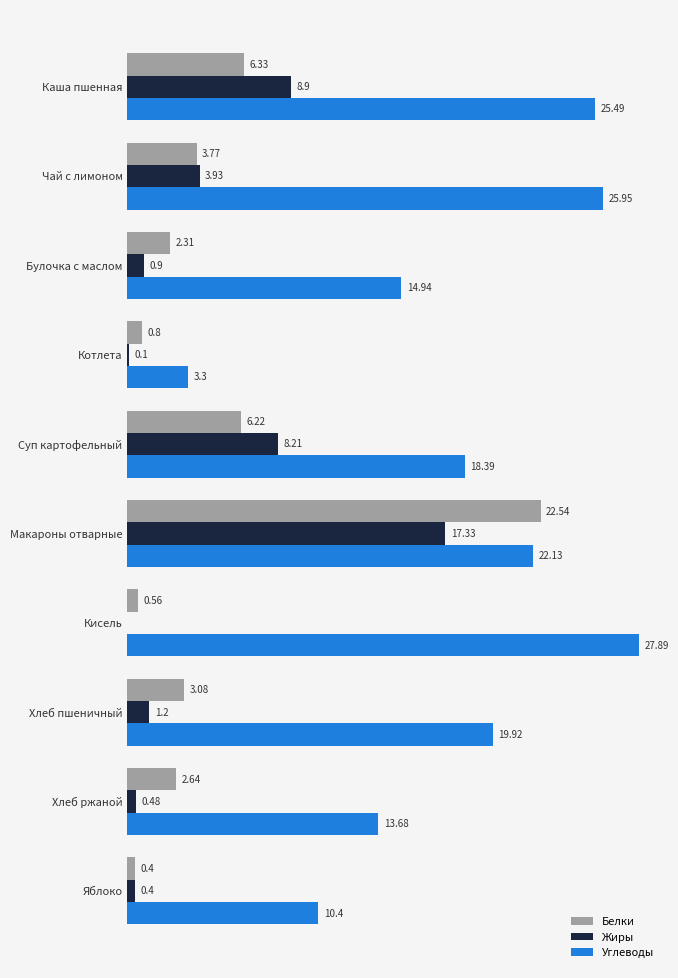

At which category is the sum across all series the highest?

Макароны отварные